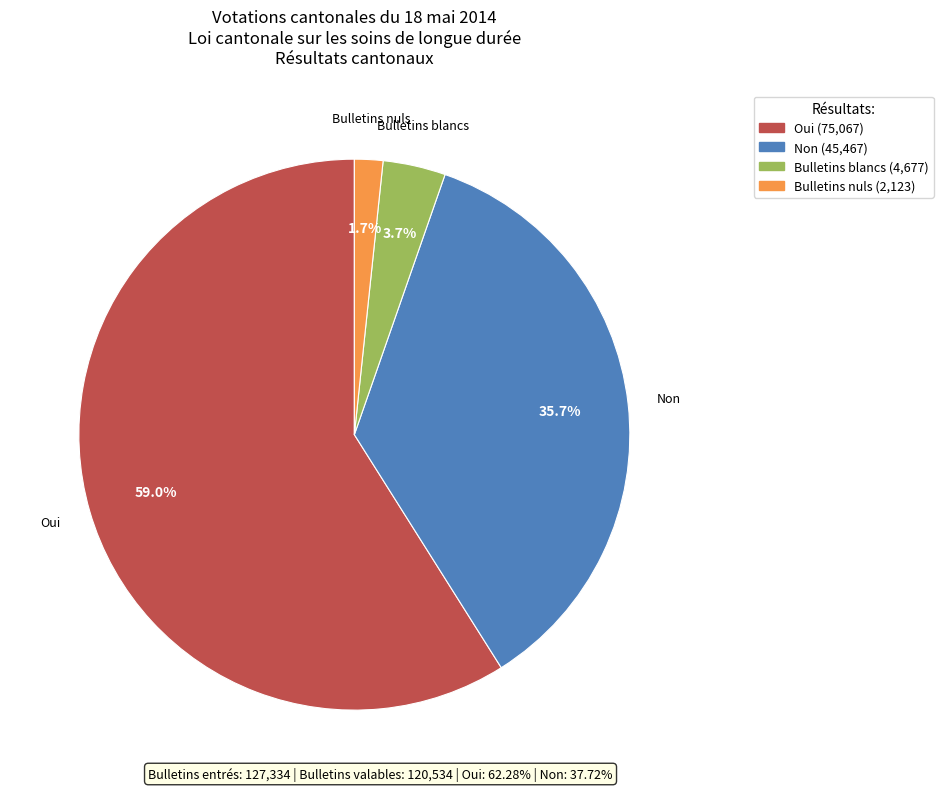

Is there a majority slice in this chart?

Yes